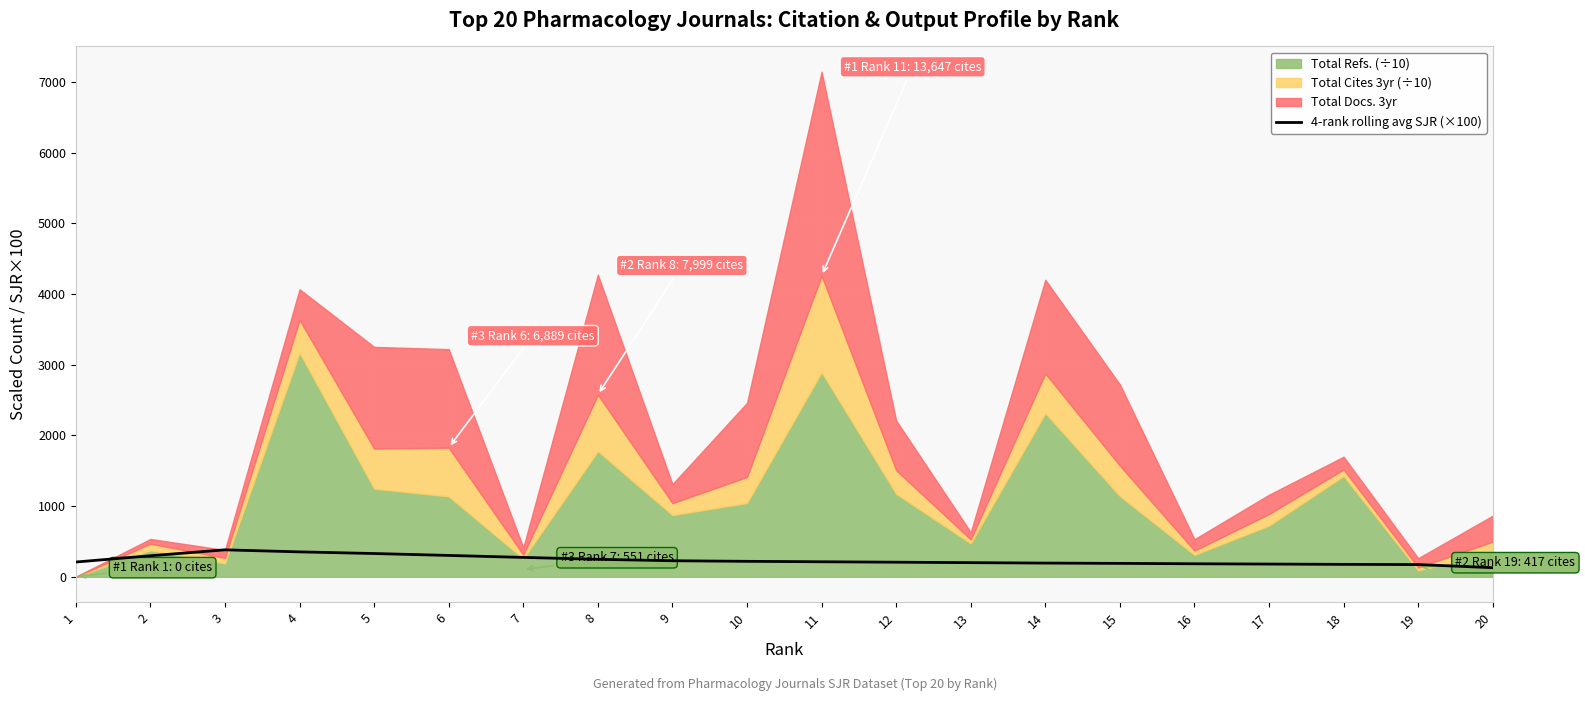

What is the highest value of the 4-rank rolling avg SJR (×100) series?

381.6